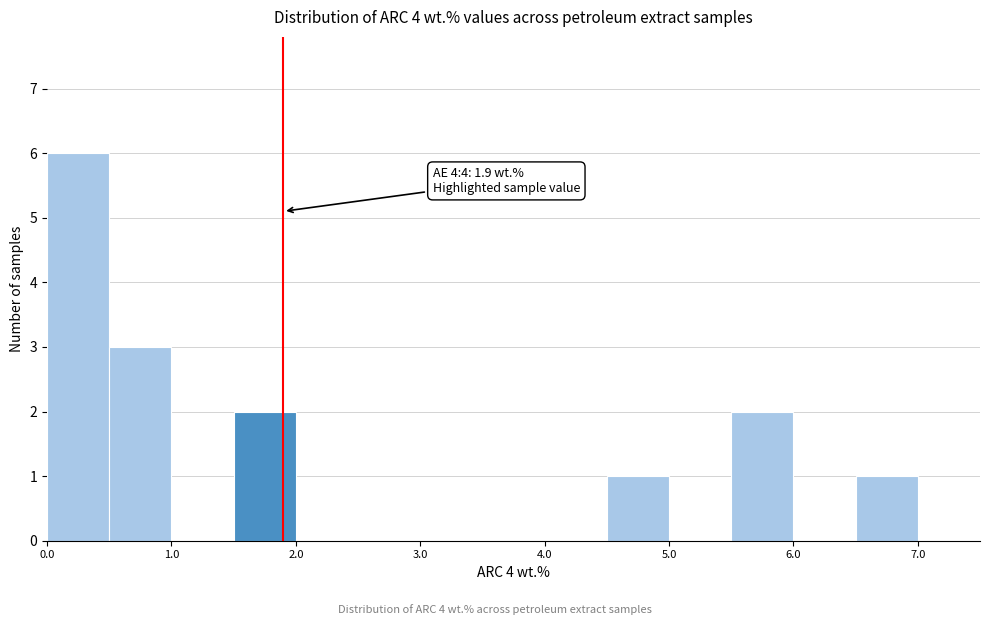

Which range on the x-axis has the tallest bar?

0.0 to 0.5